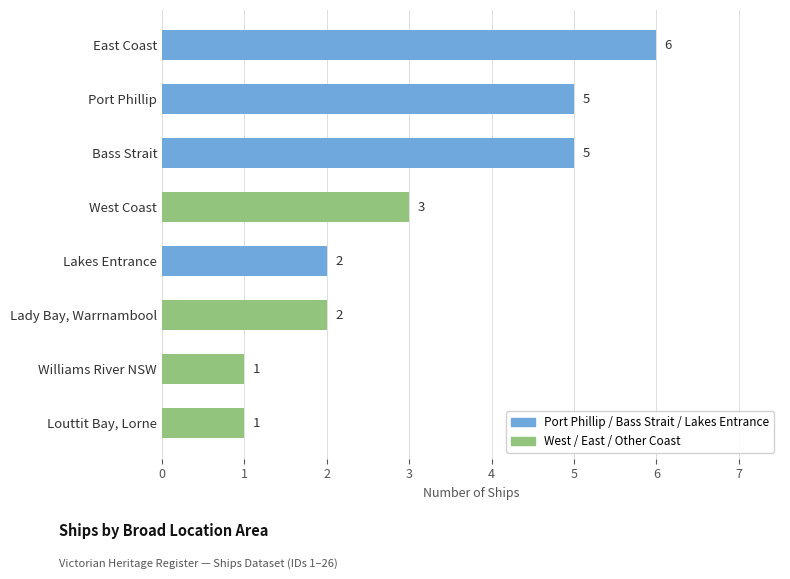

The chart shows a value of 2 at Williams River NSW. True or false?

False